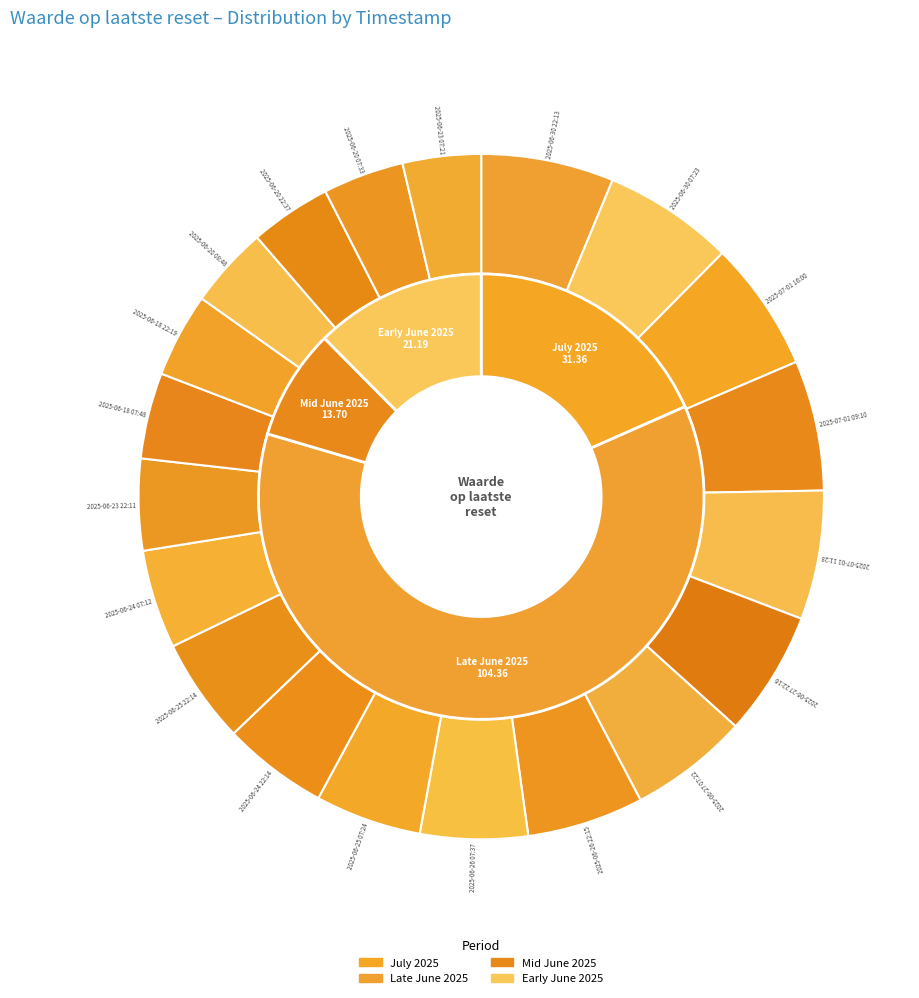

Which slice is the smallest?

2025-06-23 07:21